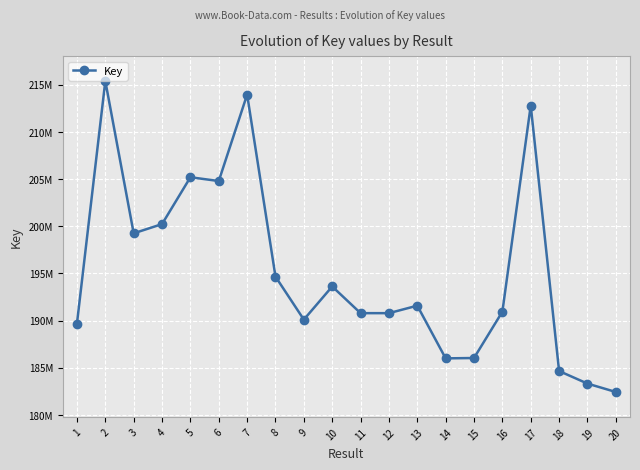

At which category does the chart reach its minimum across all series?

20